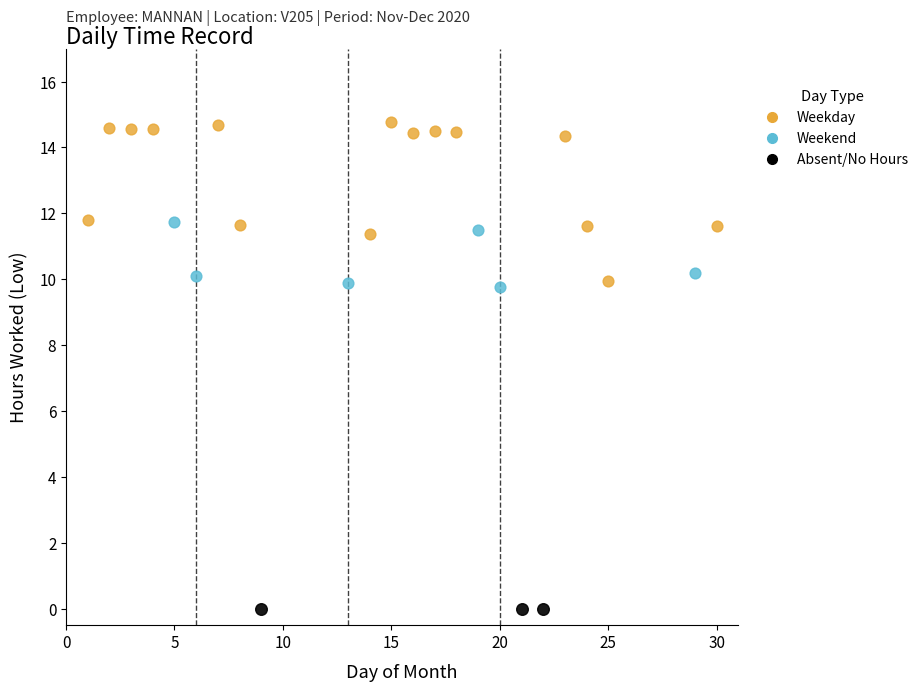

Which series contains the highest Y value?

Weekday